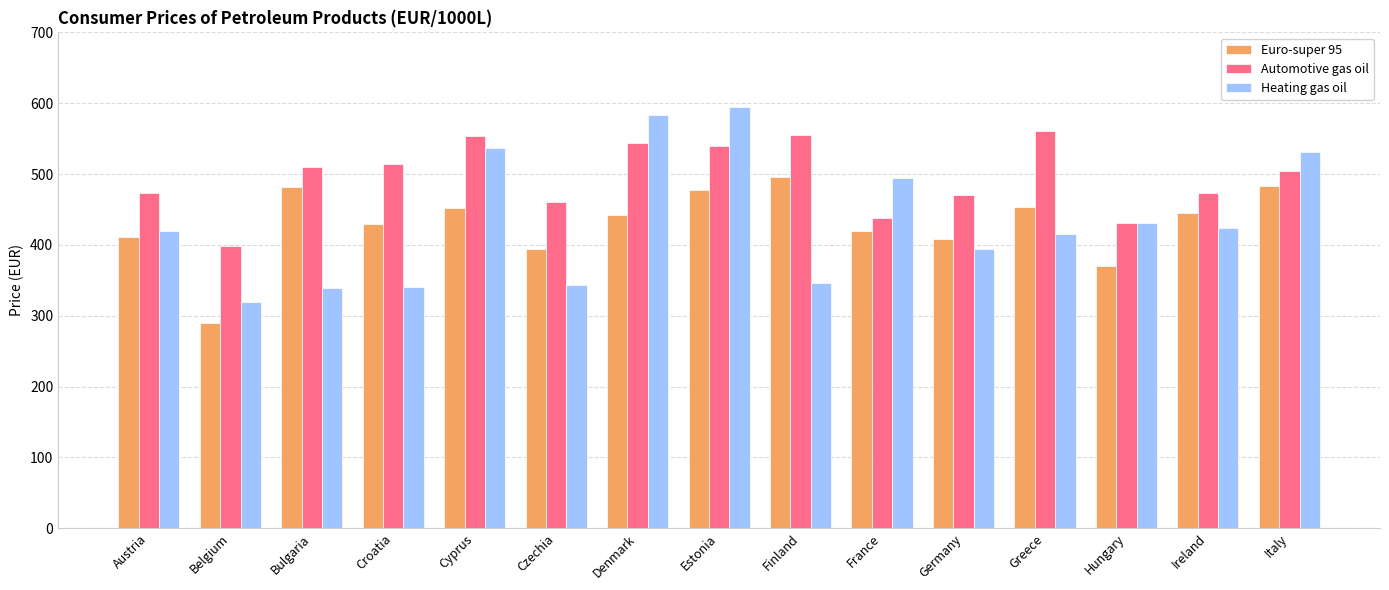

The Automotive gas oil series shows 504.3 at Italy. True or false?

True